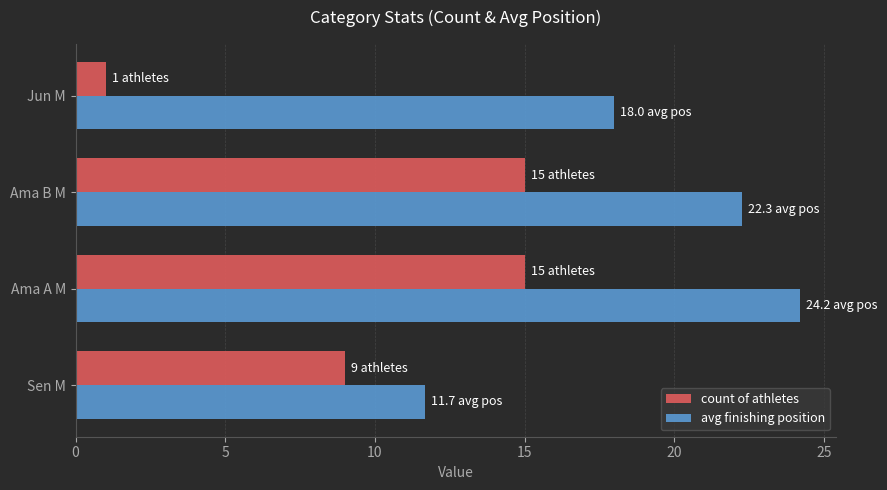

Between Sen M and Ama A M, which series saw the biggest shift?

avg finishing position